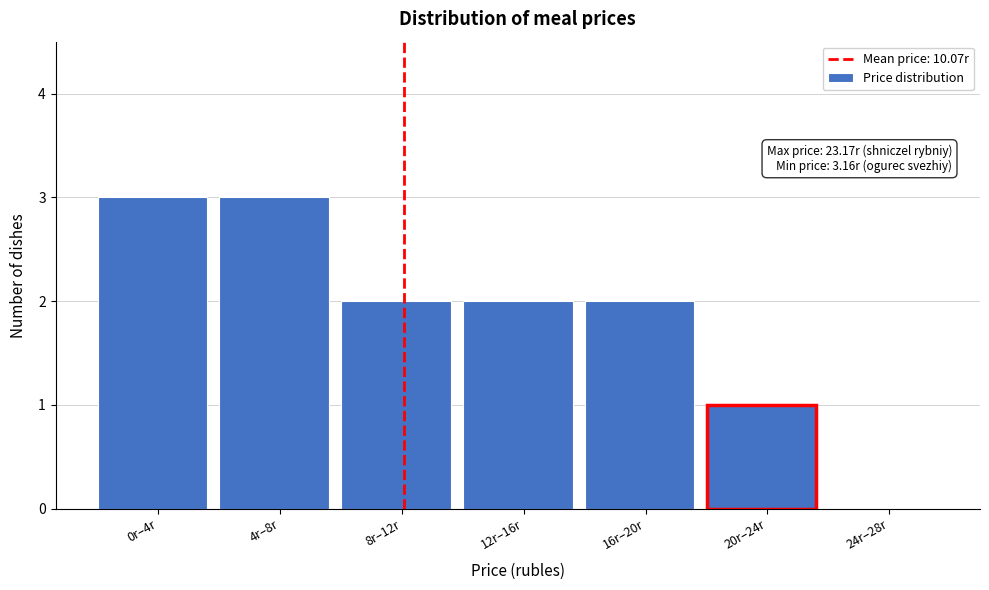

Reading left to right, transcribe all the data shown in this chart.

0r–4r=3	4r–8r=3	8r–12r=2	12r–16r=2	16r–20r=2	20r–24r=1	24r–28r=0